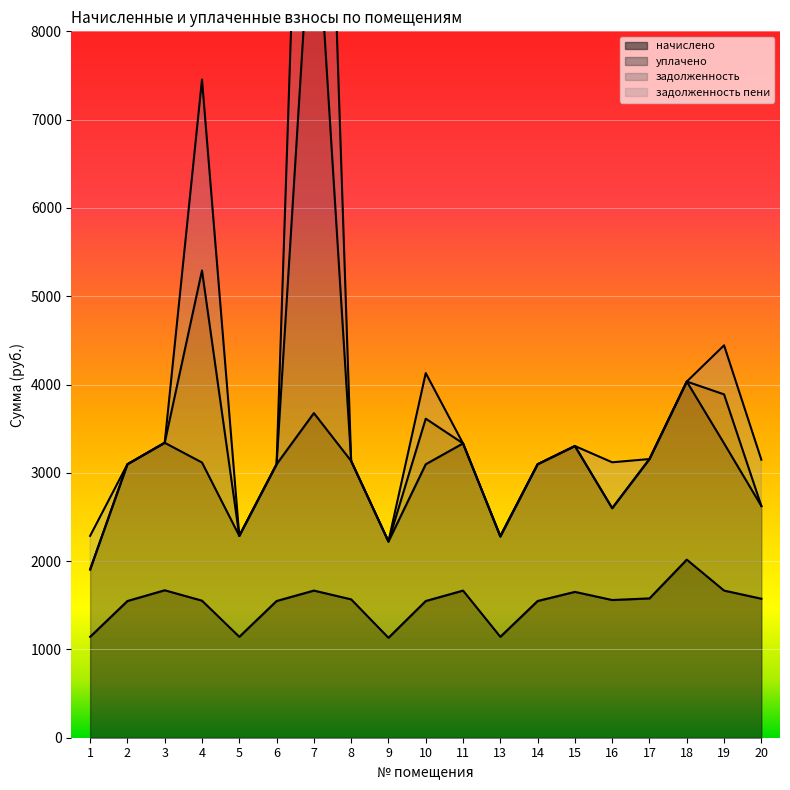

At which category is the sum across all series the highest?

7